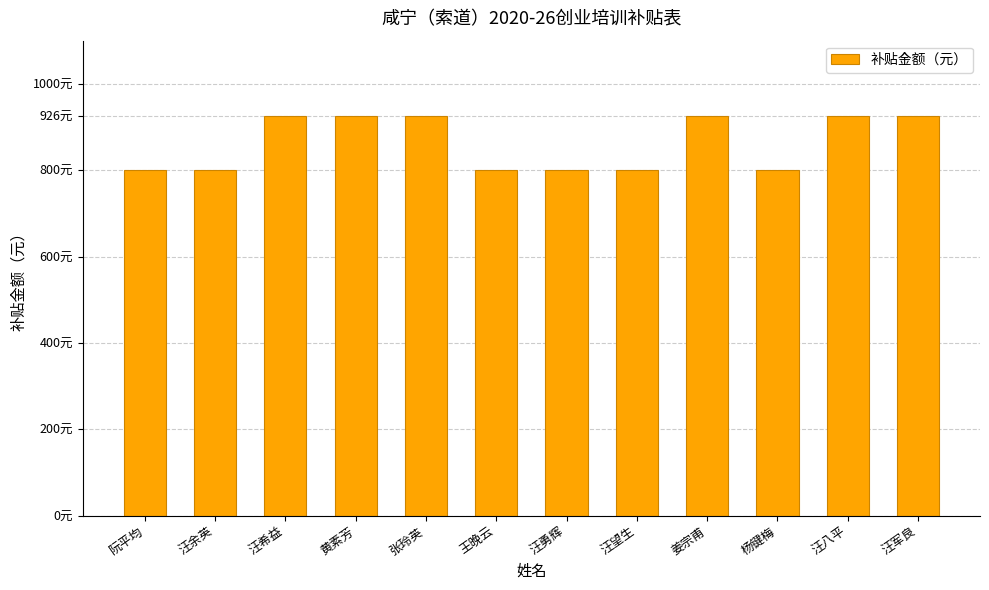

The value at 王晚云 is 1316. True or false?

False